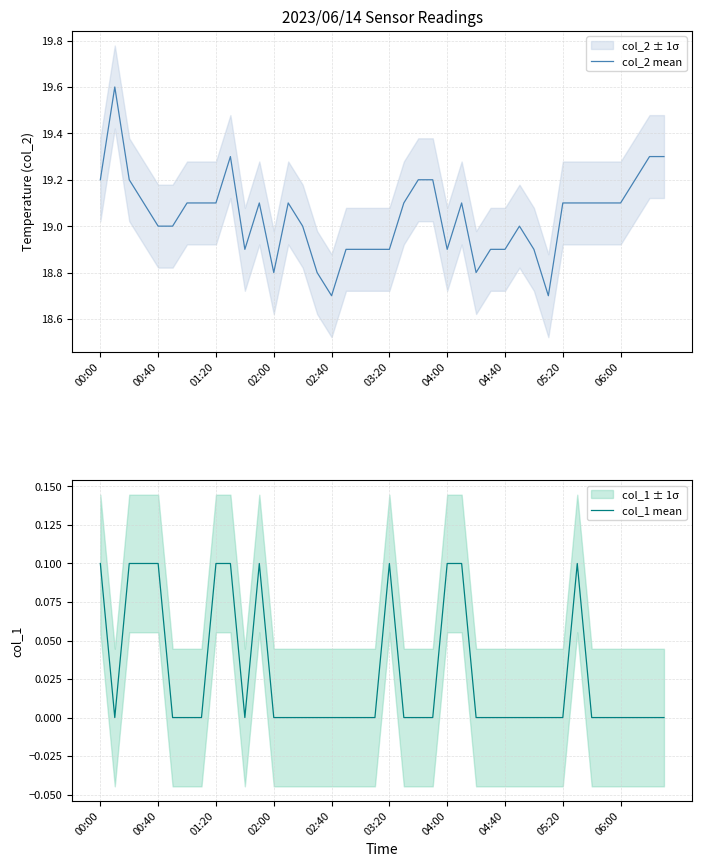

What is the maximum value for col_2 mean?

19.6